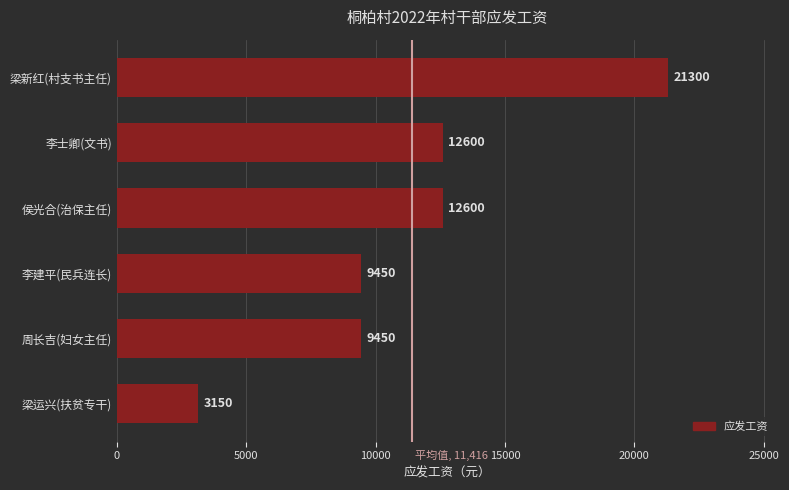

Is it true that the value at 李士卿(文书) is 3267?

False